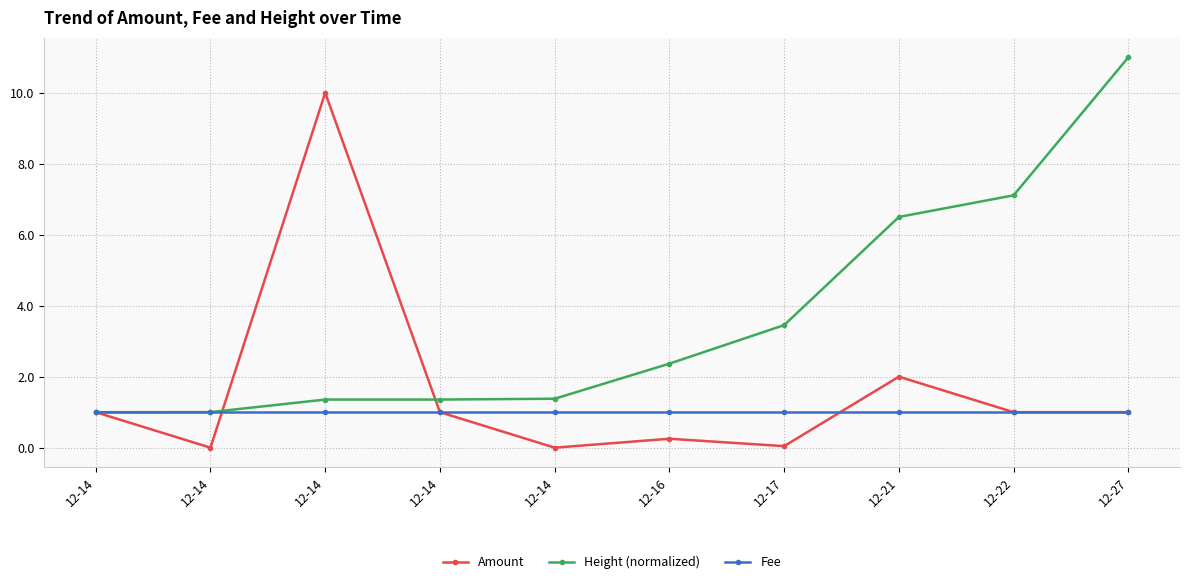

How many data points does each series have?

10